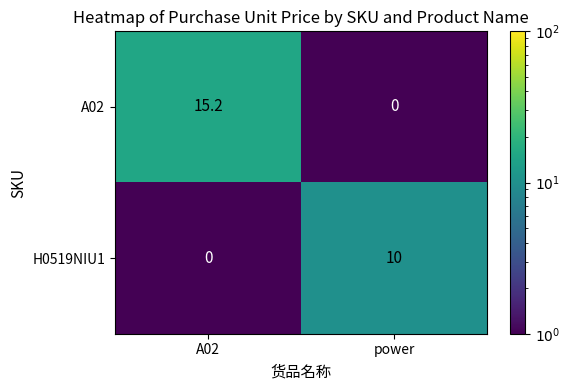

Which category has the highest value across all series?

A02